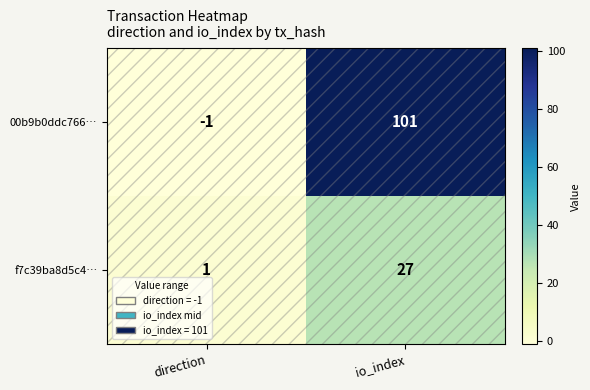

Which series has the widest spread of values?

00b9b0ddc766…